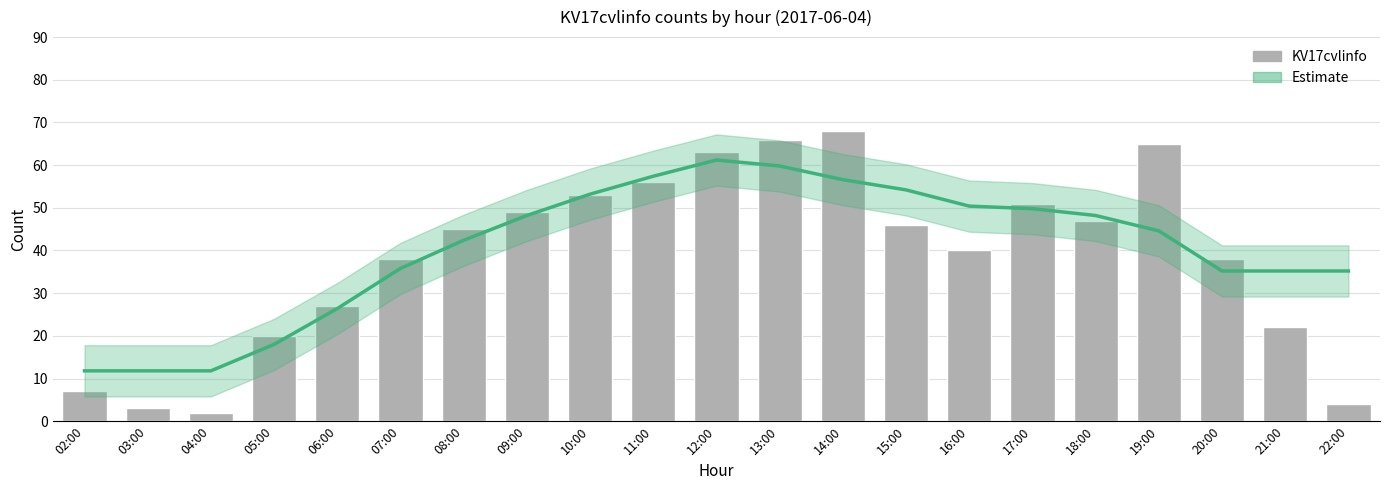

Is it true that Estimate equals 11.8 at 02:00?

True